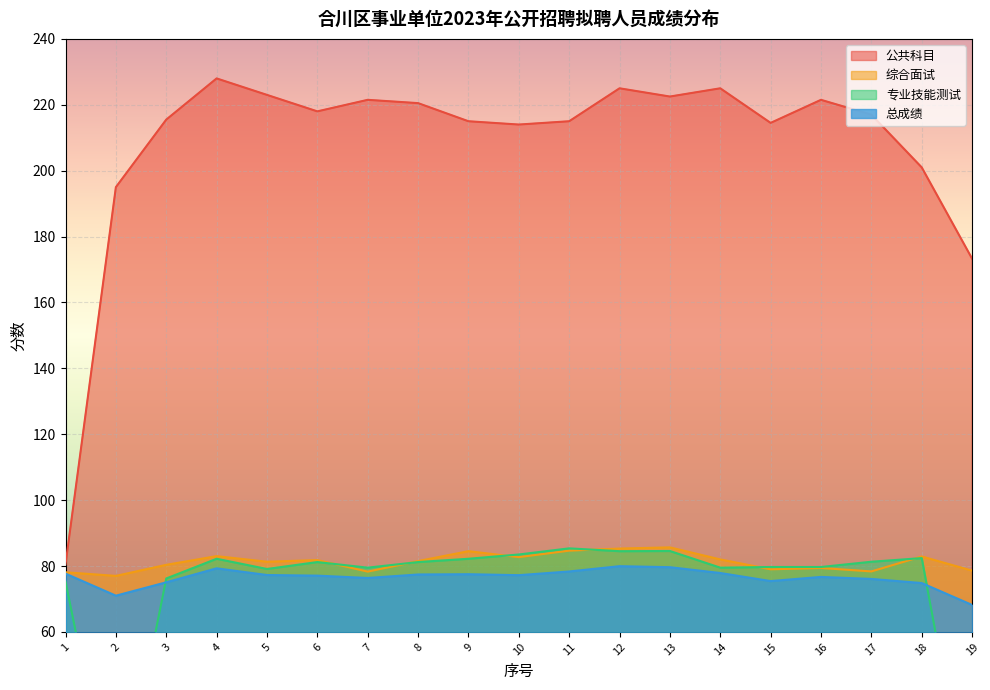

Between 3 and 15, which series saw the biggest shift?

专业技能测试